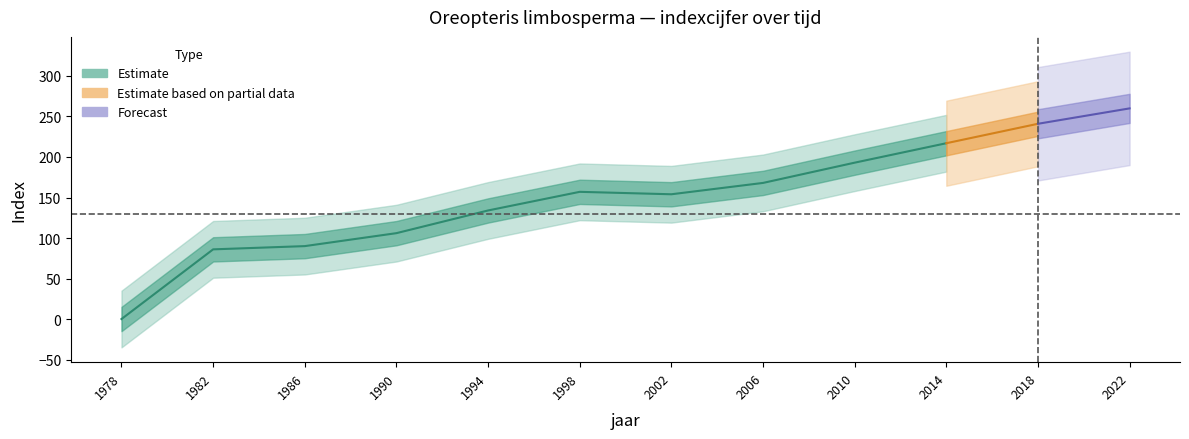

Rank the categories by value from lowest to highest.

1978, 1982, 1986, 1990, 1994, 2002, 1998, 2006, 2010, 2014, 2018, 2022